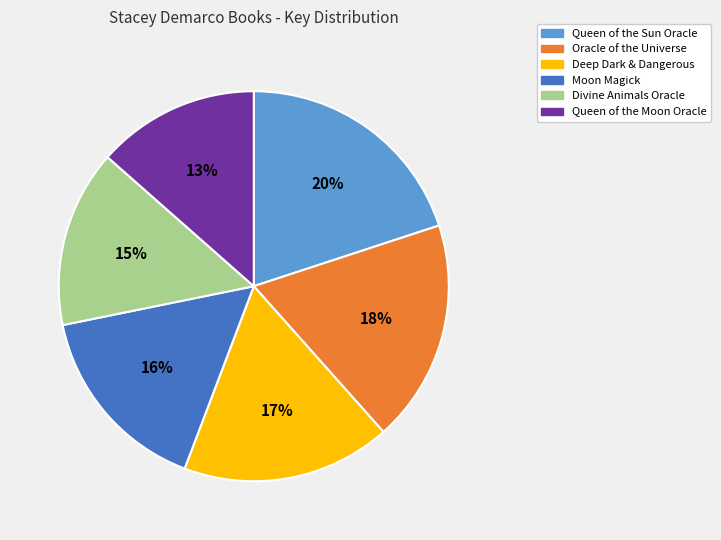

The Oracle of the Universe slice represents 33% of the pie. True or false?

False